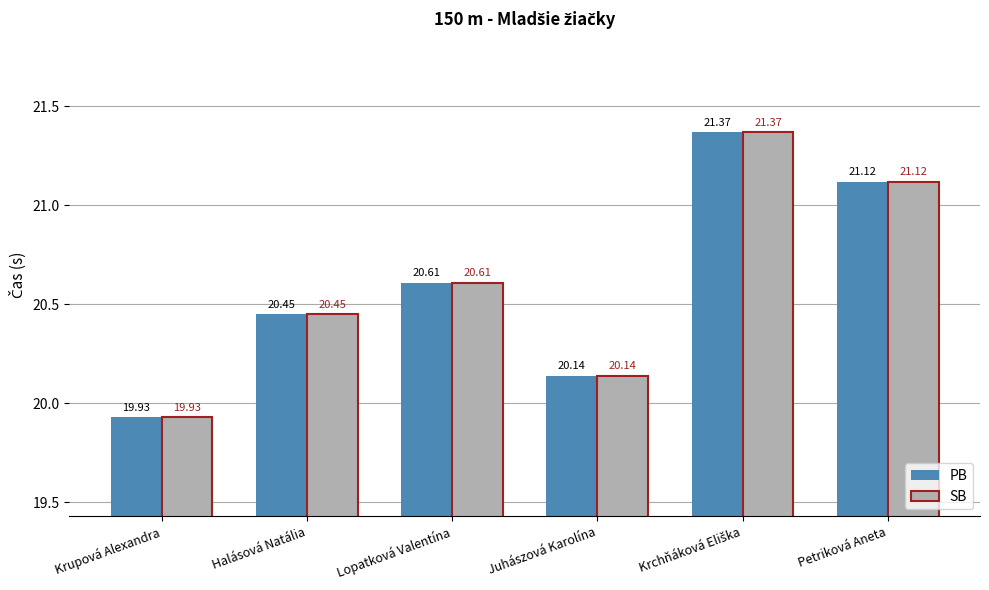

What is the average value of the PB series?

20.6